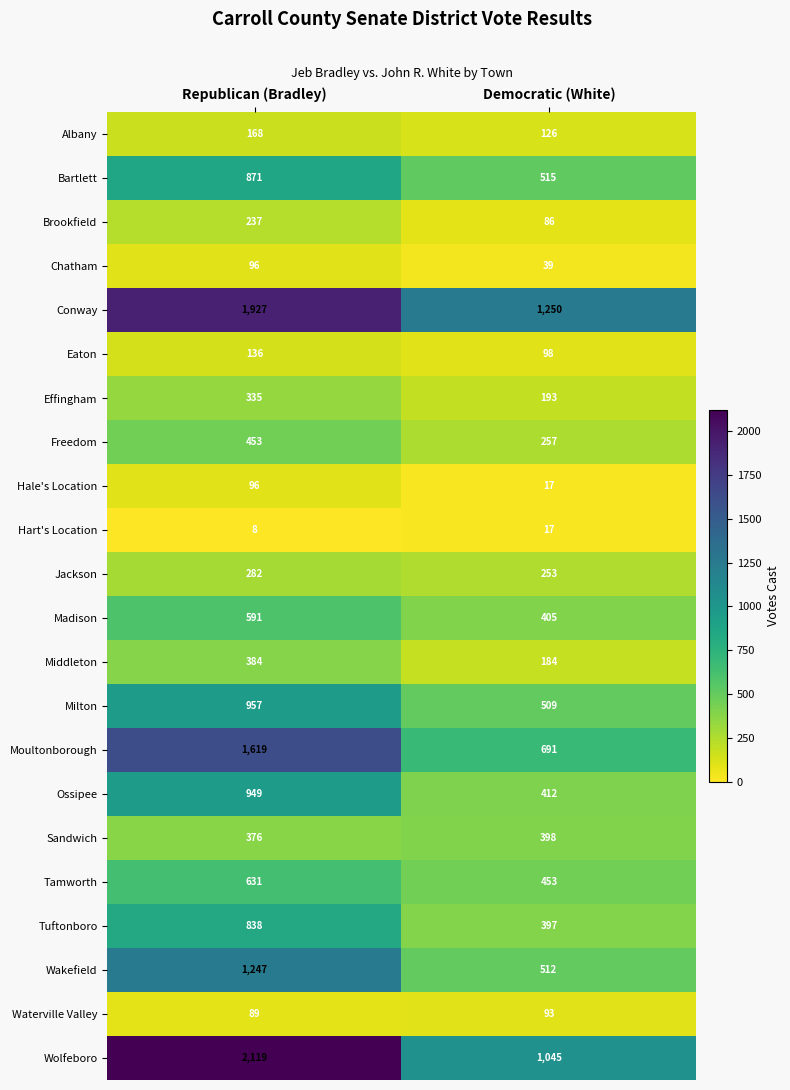

What is the approximate value of Middleton at Democratic (White), to the nearest 10?

180